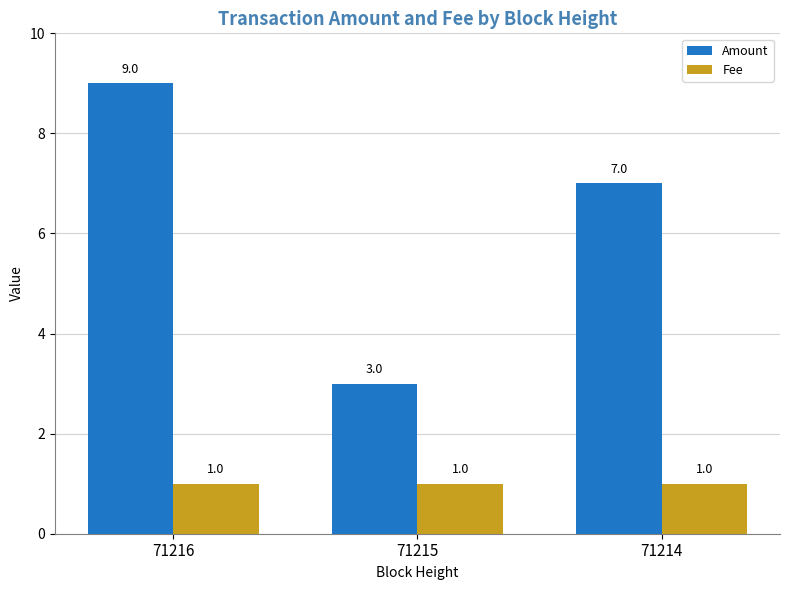

Rank the series by their average value, from highest to lowest.

Amount, Fee